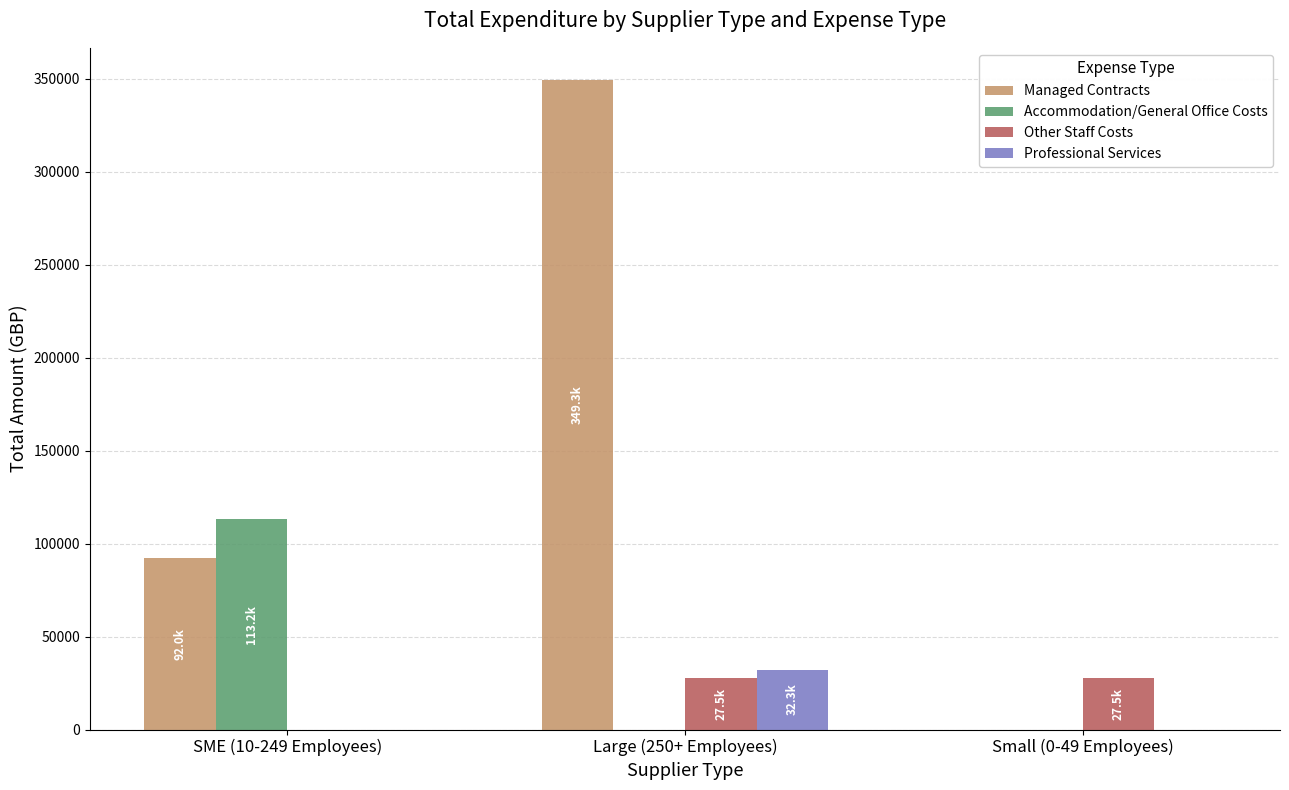

What is the highest value of the Other Staff Costs series?

27510.2